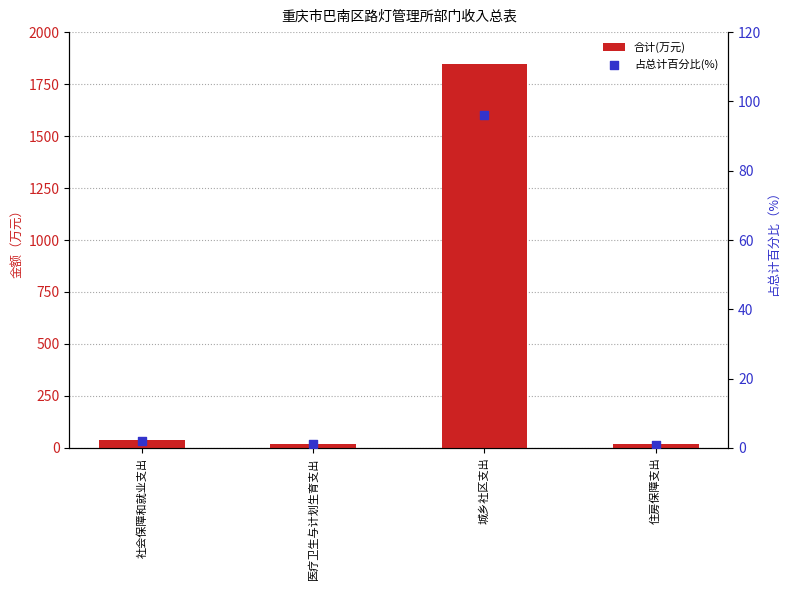

Which series contains the lowest Y value?

占总计百分比(%)